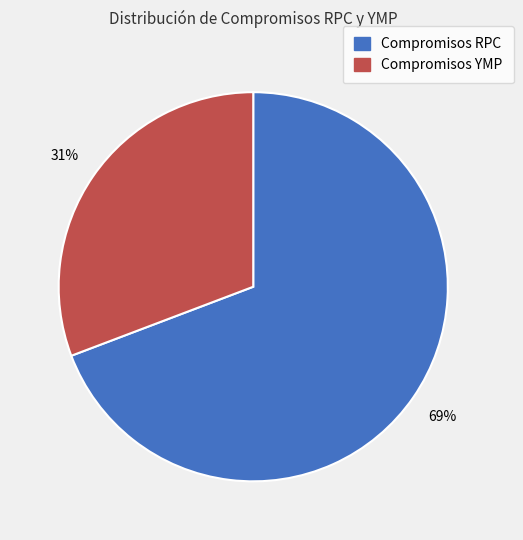

Do Compromisos YMP and Compromisos RPC together represent more than half of the pie?

Yes